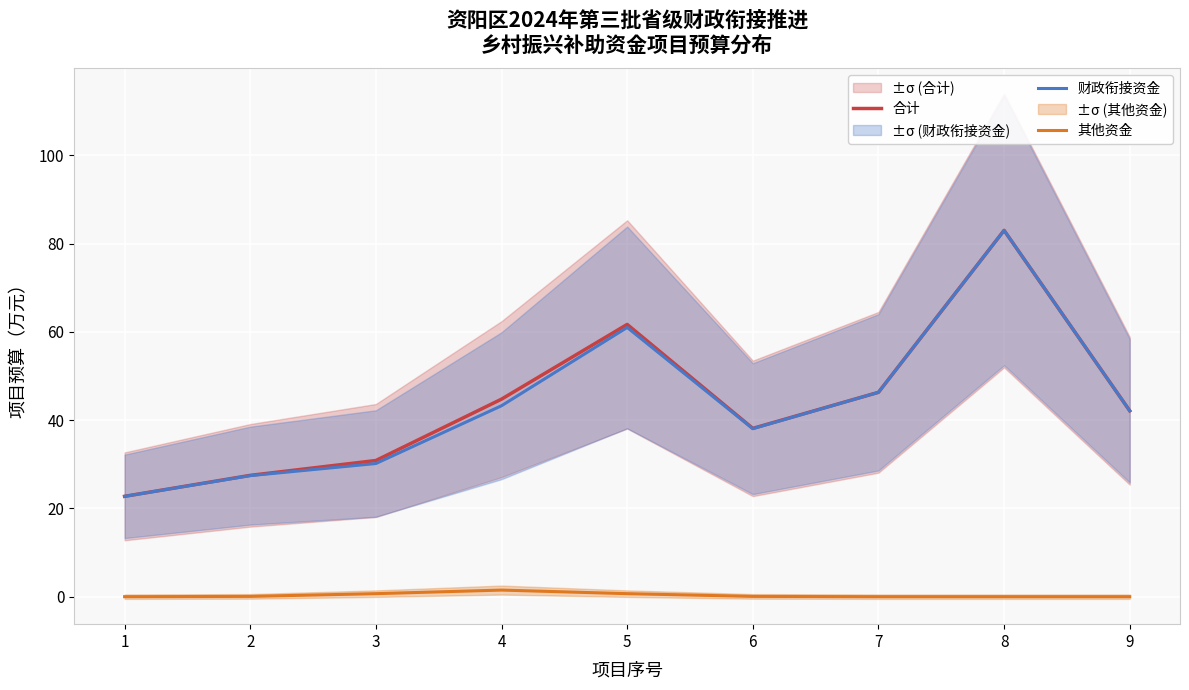

How many categories are shown in the chart?

9